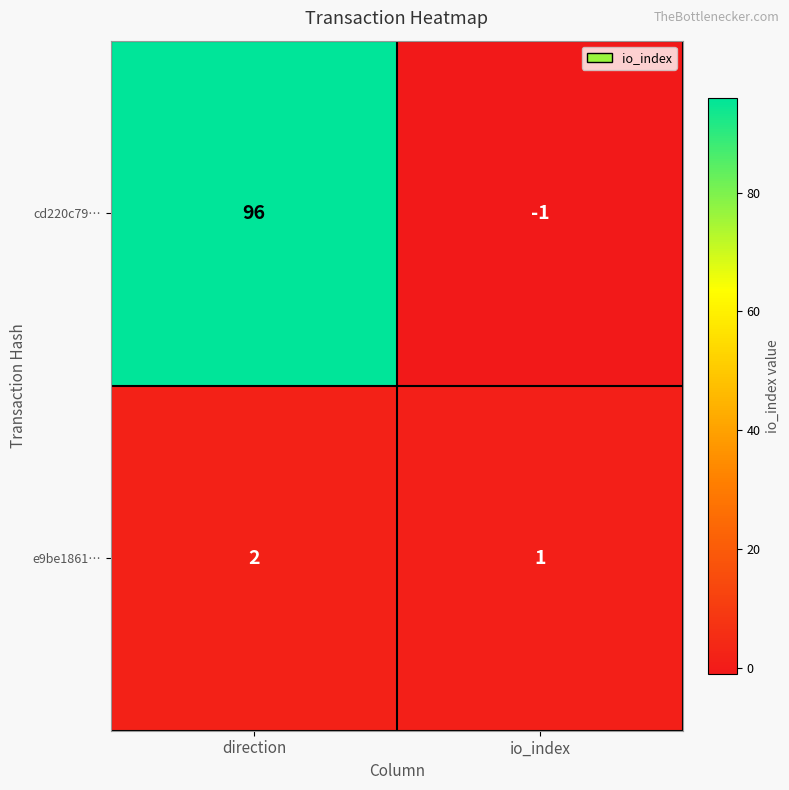

The e9be1861… series shows 2 at direction. True or false?

True